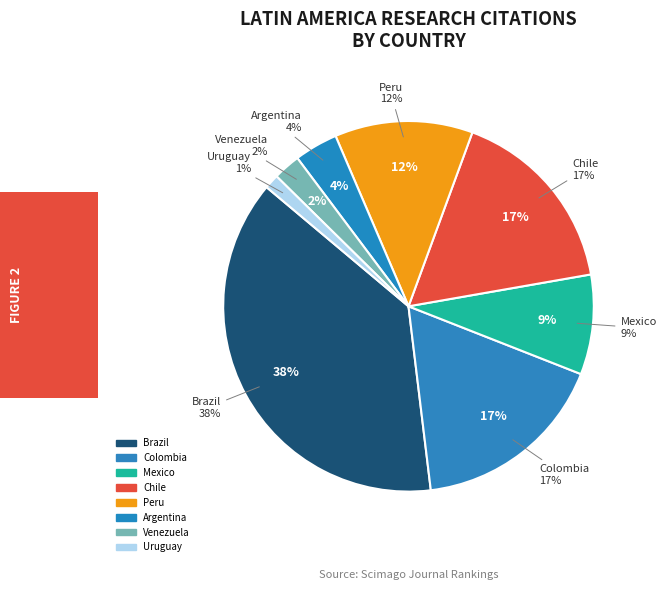

What percentage is NOT represented by Mexico?

91.3%